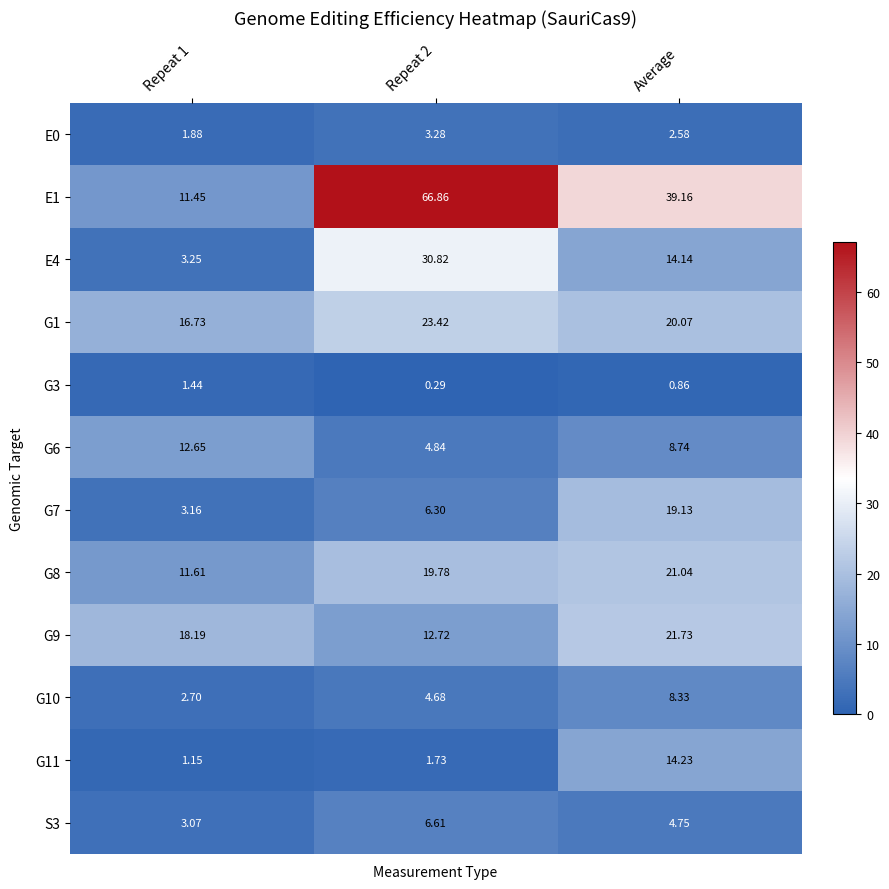

Is the value of G8 at Average greater than the value of G7 at Repeat 2?

Yes